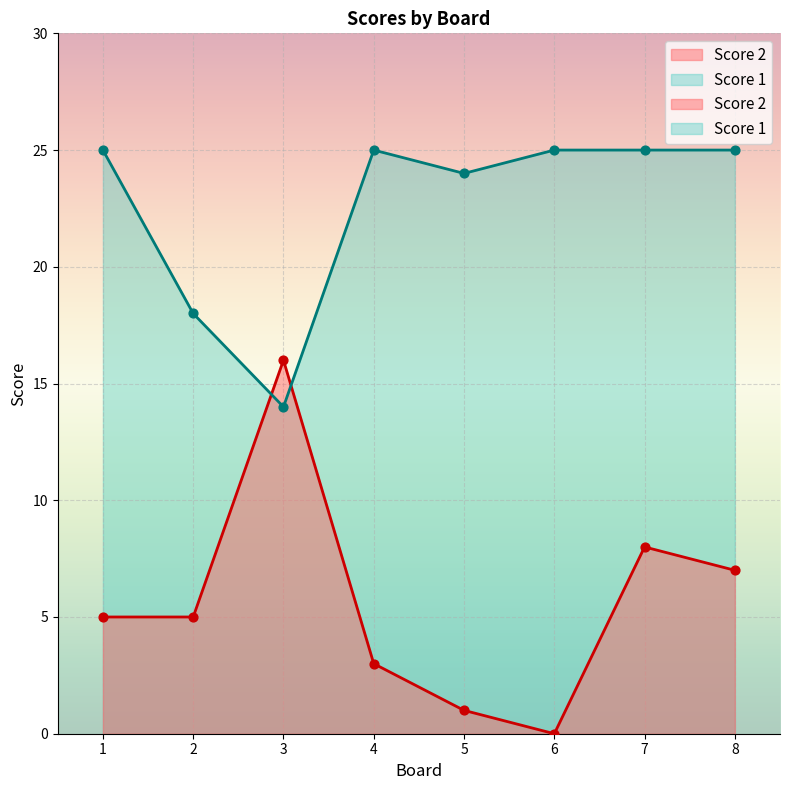

Which series contains the highest Y value?

Score 1